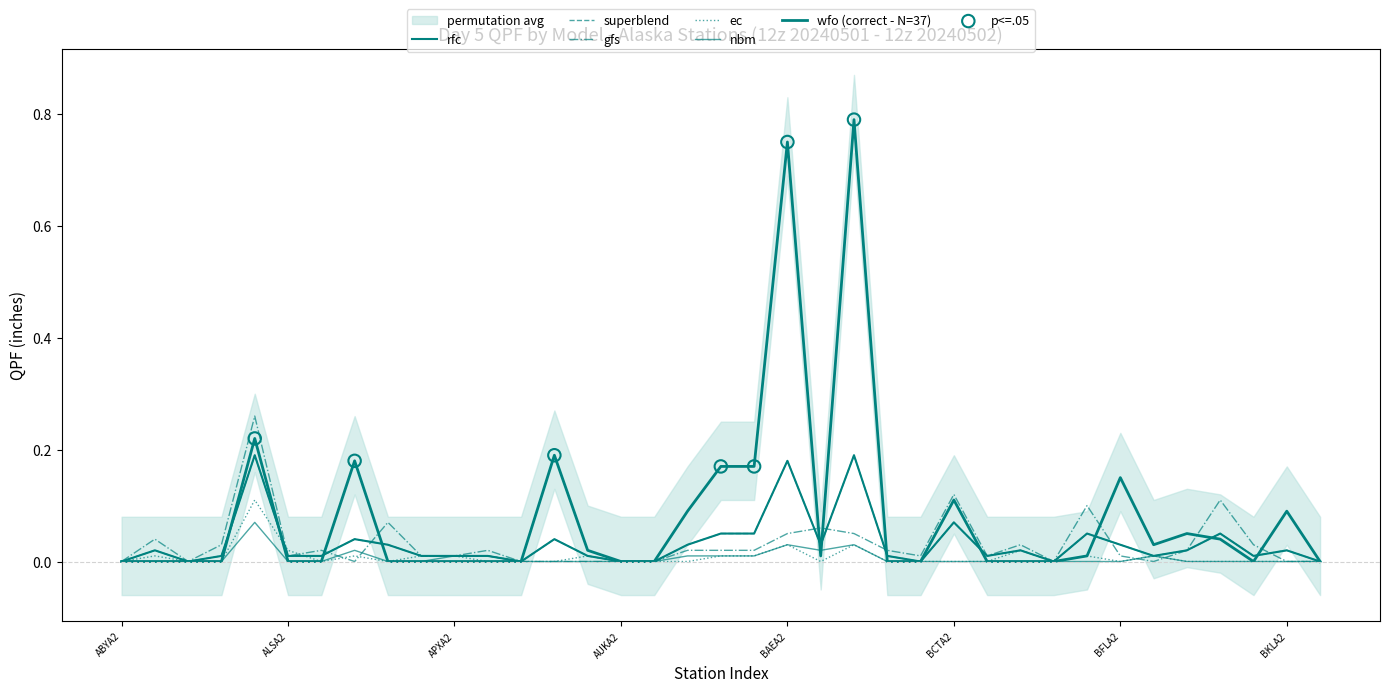

At how many categories does at least one series exceed 0?

30